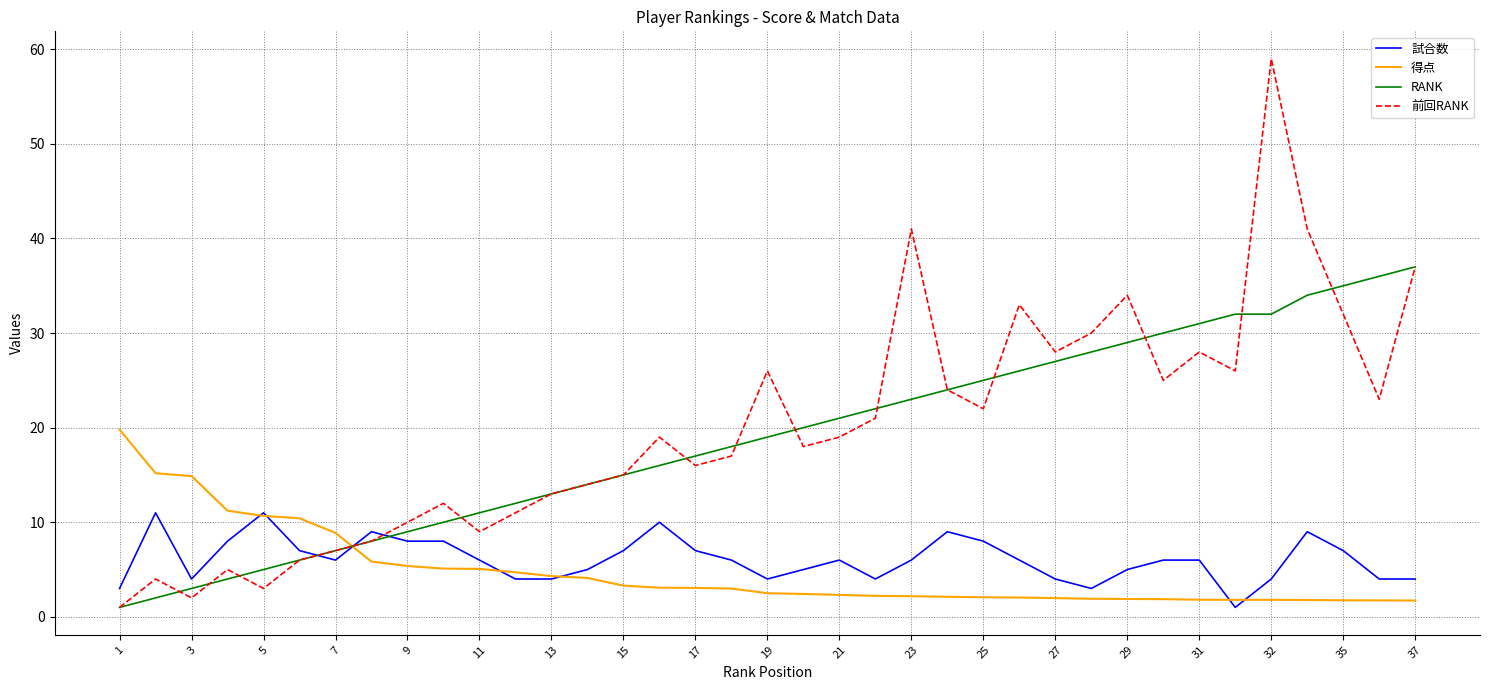

What are all the series names shown in the legend?

試合数, 得点, RANK, 前回RANK